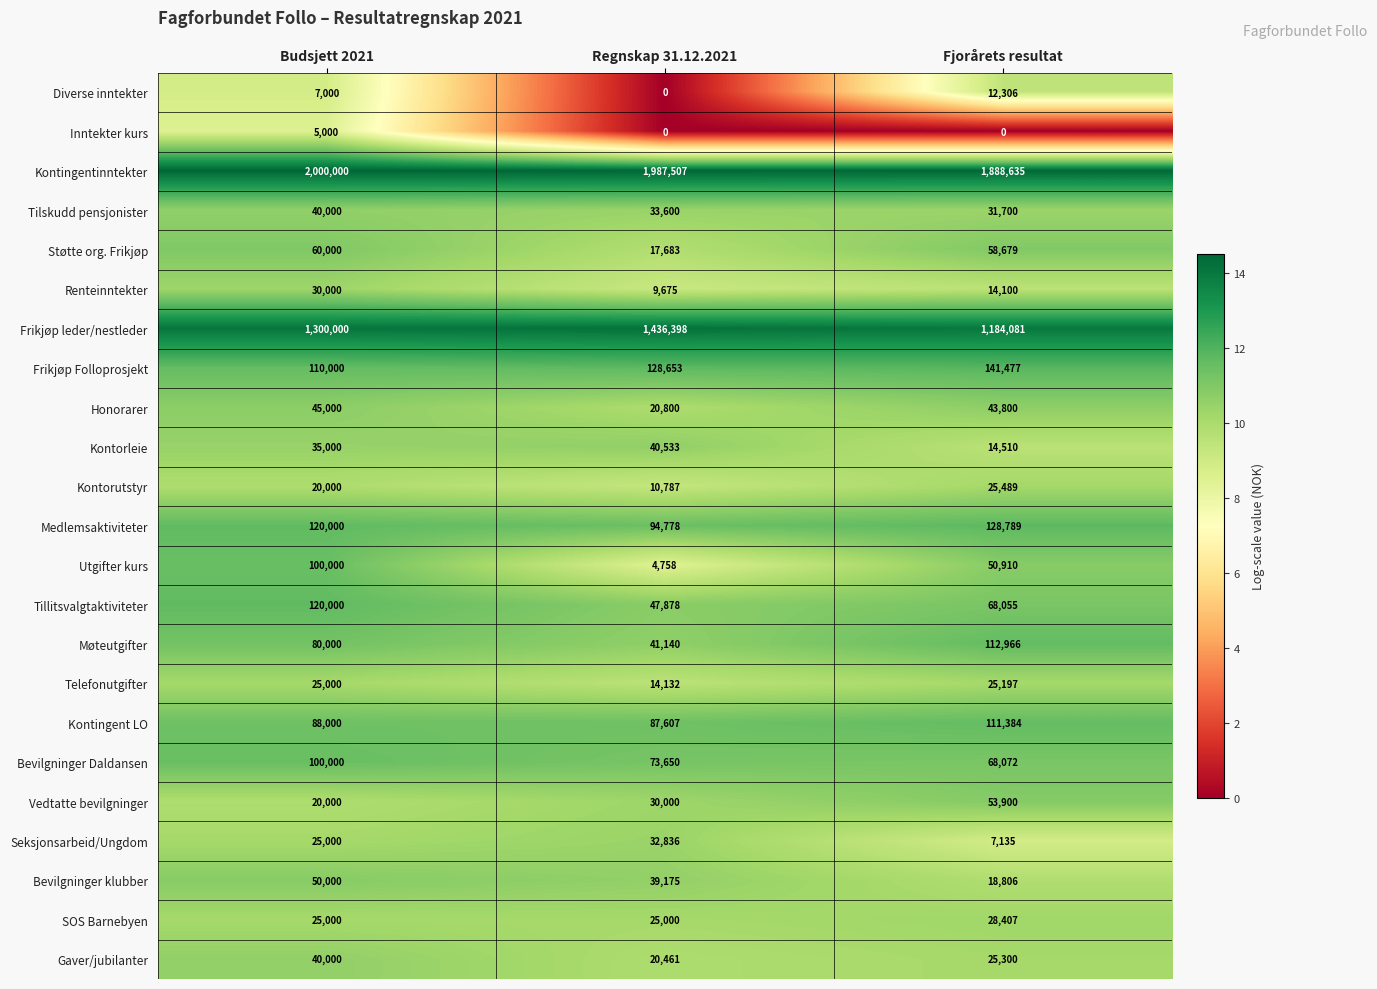

List the labels in order of Kontingentinntekter value, smallest first.

Fjorårets resultat, Regnskap 31.12.2021, Budsjett 2021